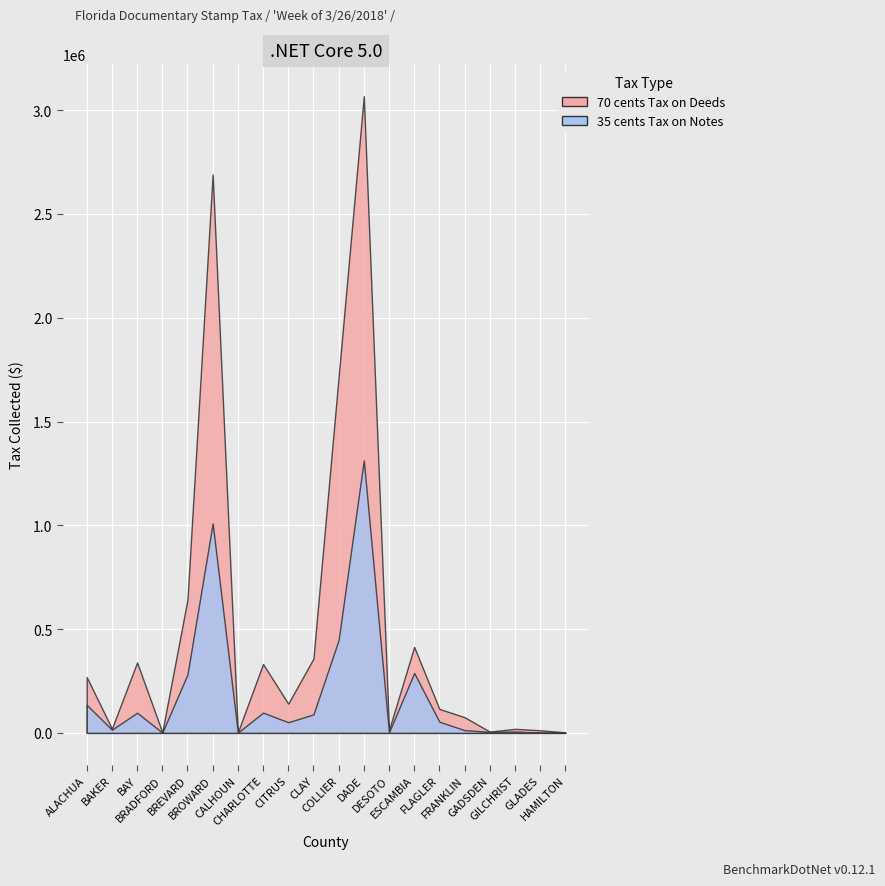

Which series has the largest range (max minus min)?

70 cents Tax on Deeds